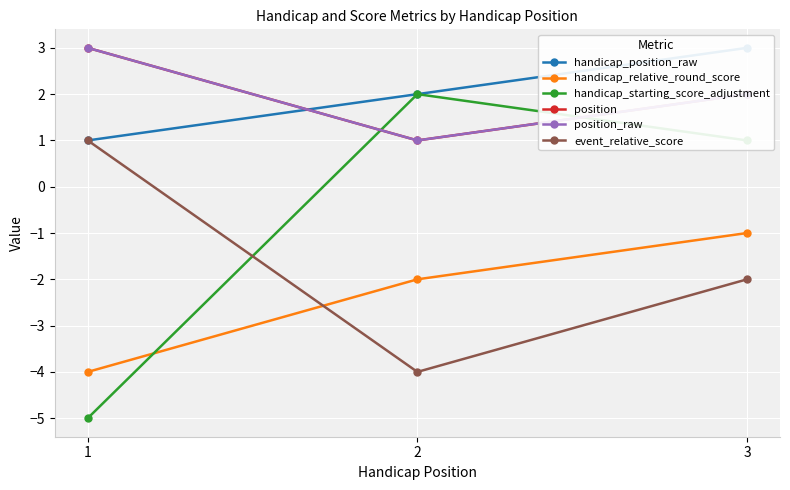

Reading left to right, what are all the values shown in this chart?

handicap_position_raw: 1	2	3
handicap_relative_round_score: -4	-2	-1
handicap_starting_score_adjustment: -5	2	1
position: 3	1	2
position_raw: 3	1	2
event_relative_score: 1	-4	-2